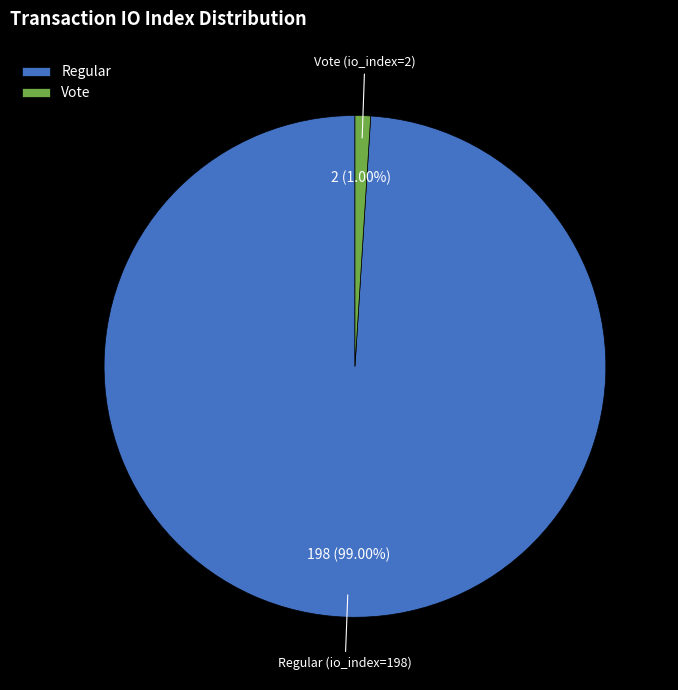

Do Regular and Vote together represent more than half of the pie?

Yes